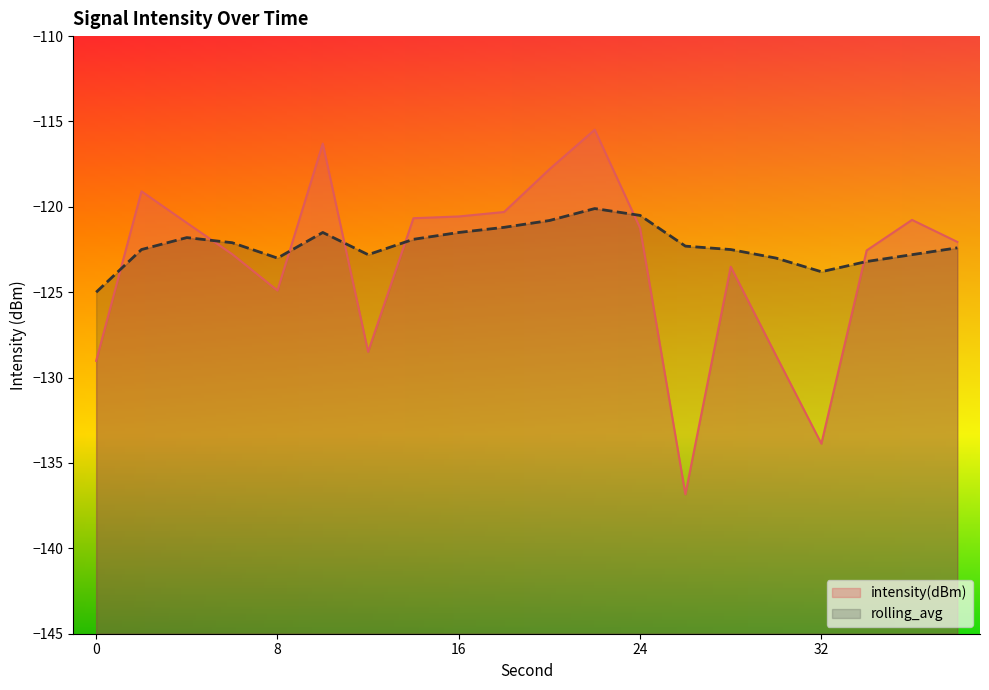

List the labels in order of rolling_avg value, smallest first.

0, 32, 34, 8, 30, 12, 36, 2, 28, 38, 26, 6, 14, 4, 10, 16, 18, 20, 24, 22